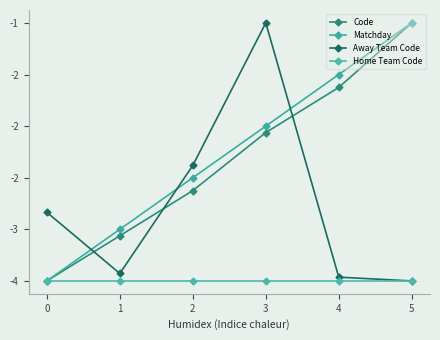

What is the total value across all series at 3?

-8.6